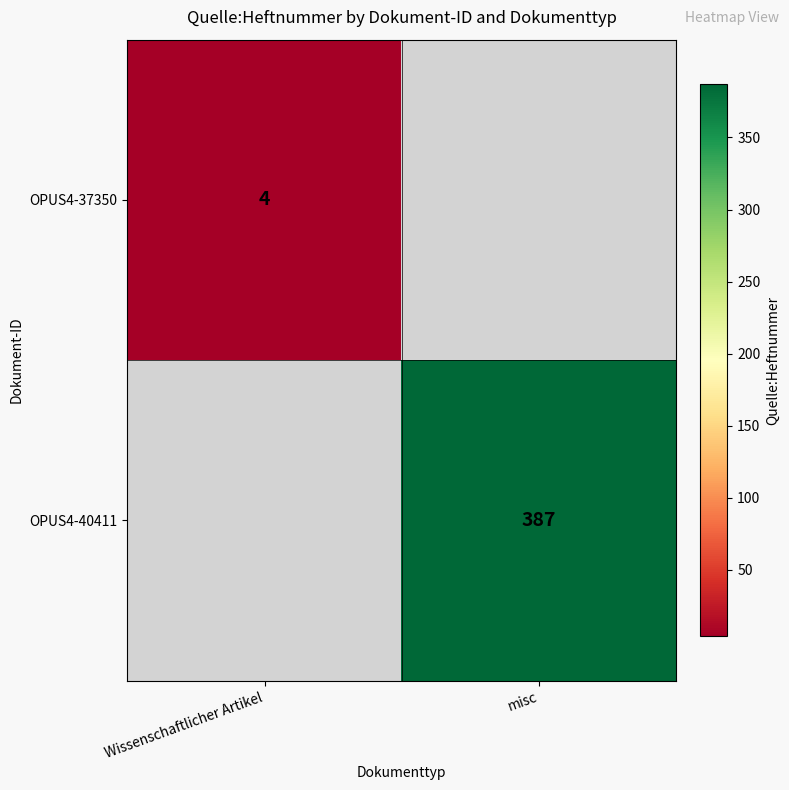

True or false: OPUS4-37350 has a value of 7.0 at Wissenschaftlicher Artikel.

False